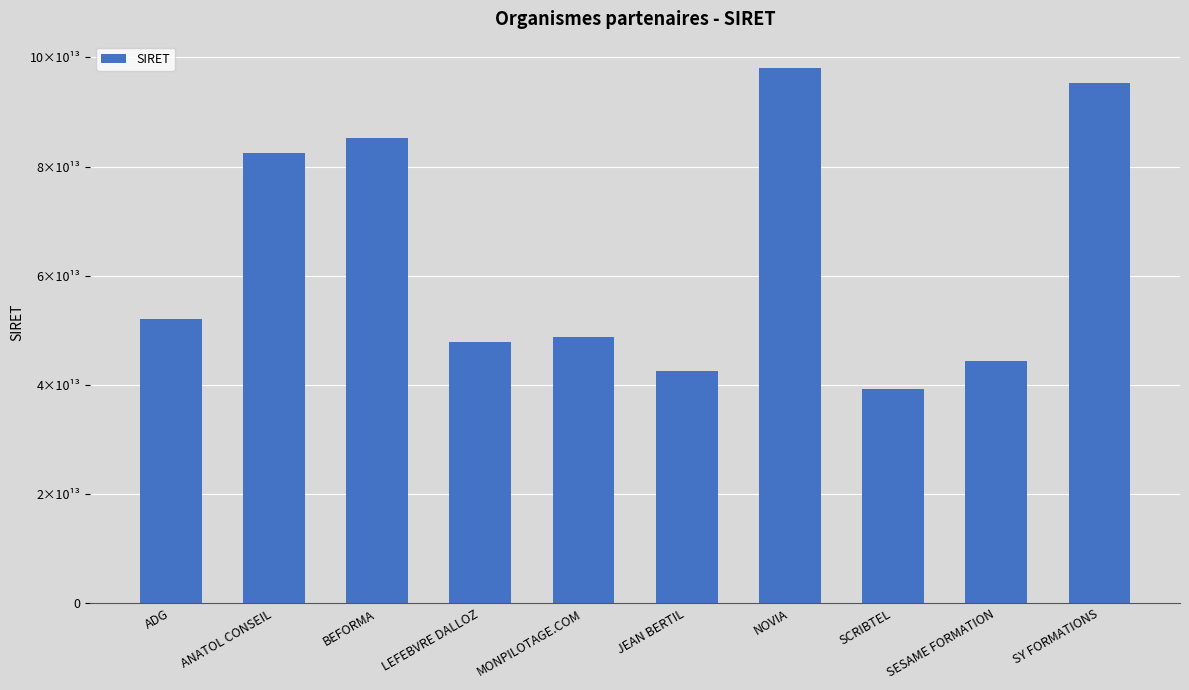

What is the approximate value at SESAME FORMATION?

44328406200025